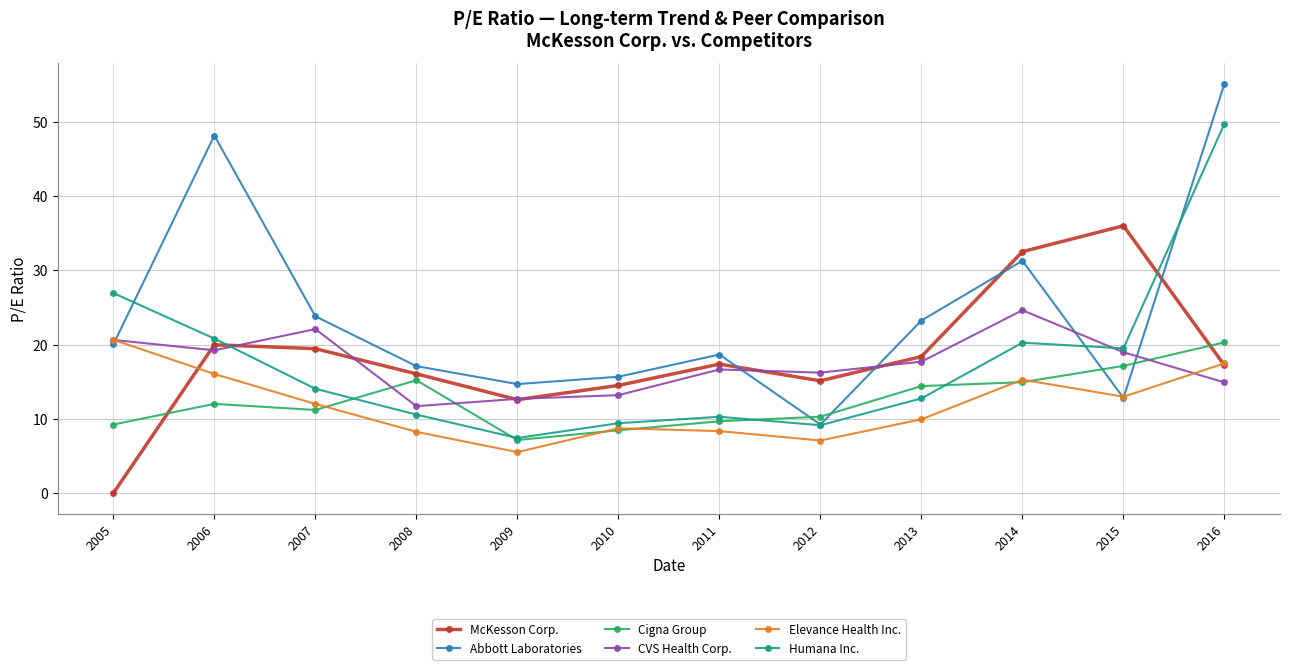

What is the value of the Humana Inc. point at the 4th from the left?

10.6